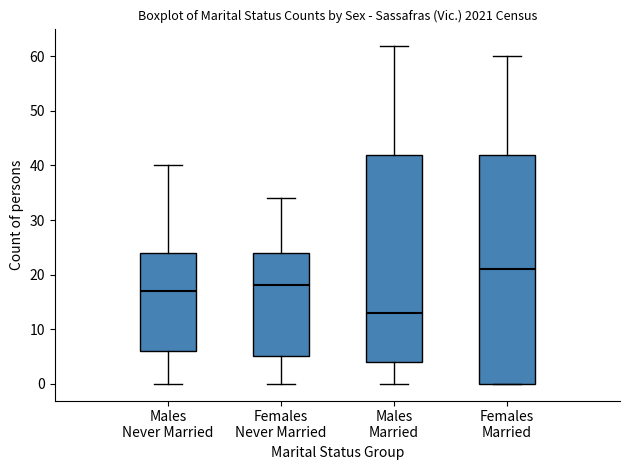

Which box's median line is the lowest?

Males Married